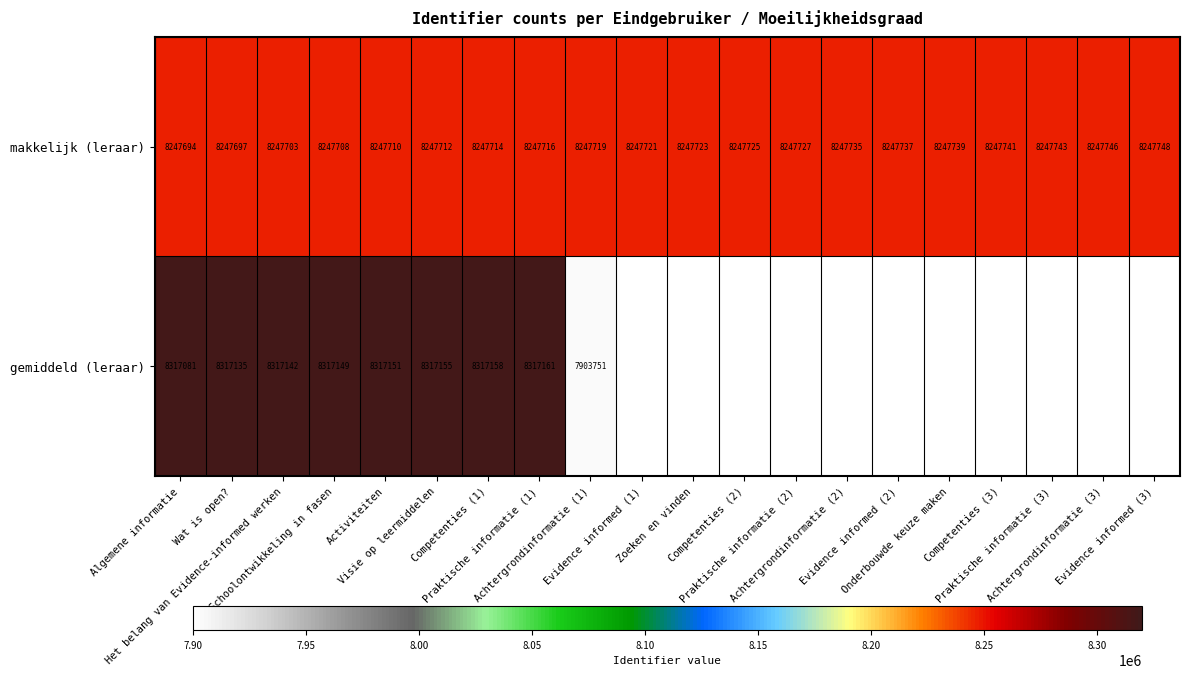

What is the lowest value of the makkelijk (leraar) series?

8247694